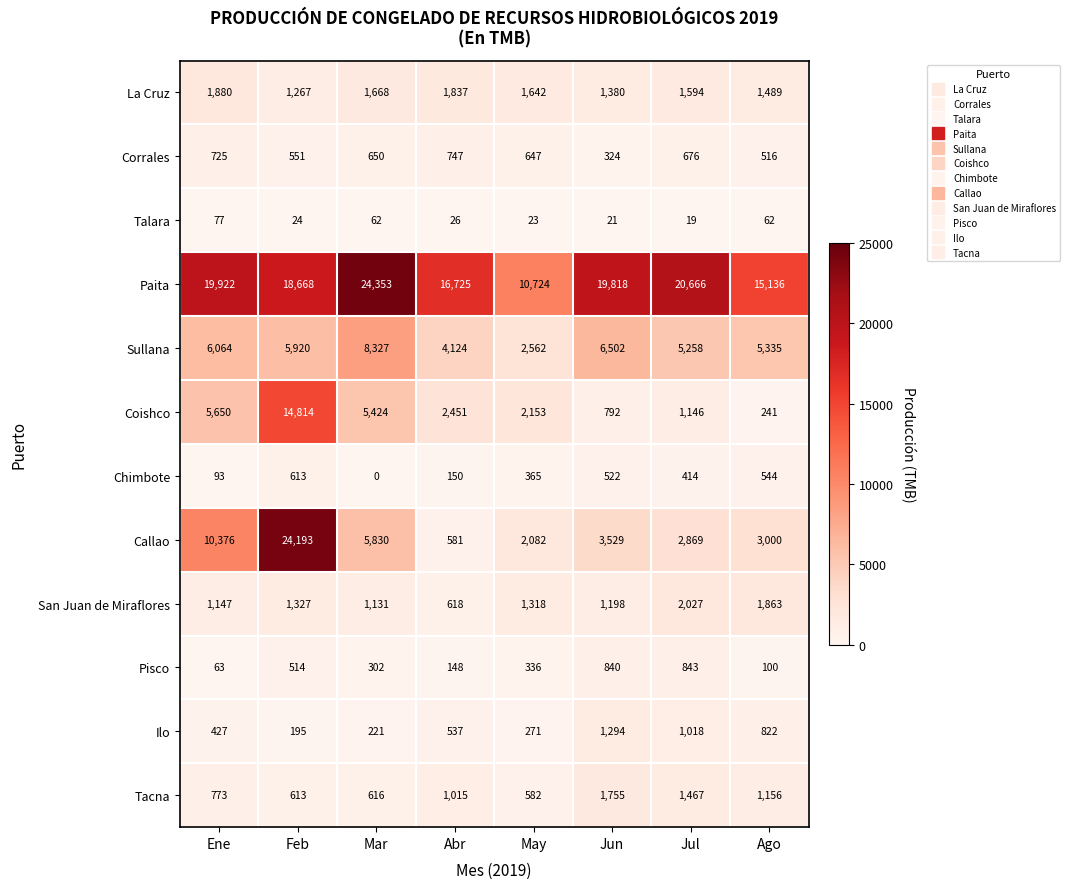

How many categories are shown in the chart?

8